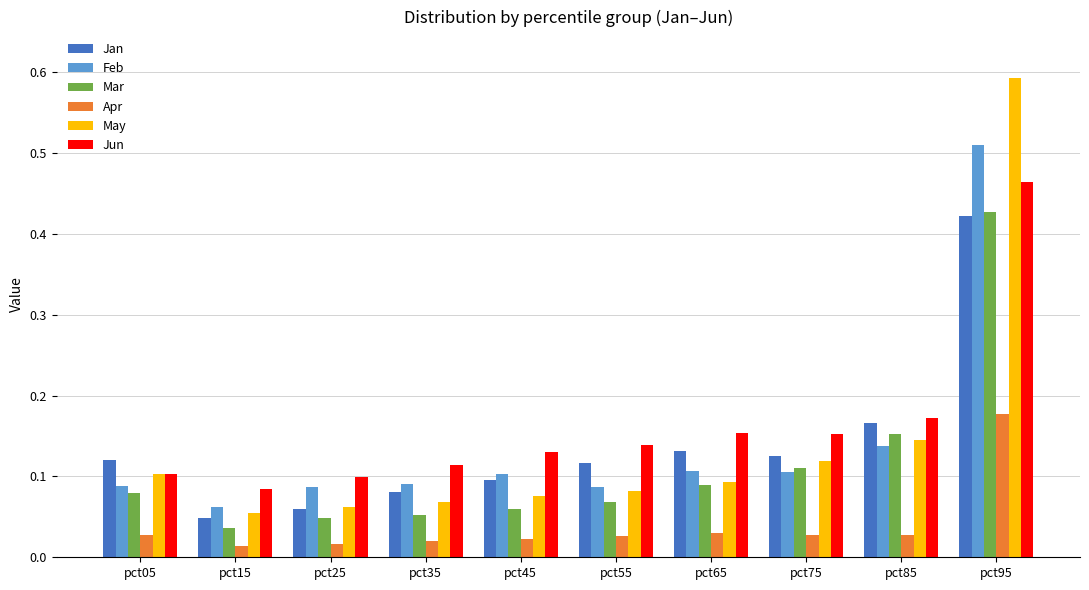

Is the value of Jun at pct95 greater than the value of Jan at pct15?

Yes